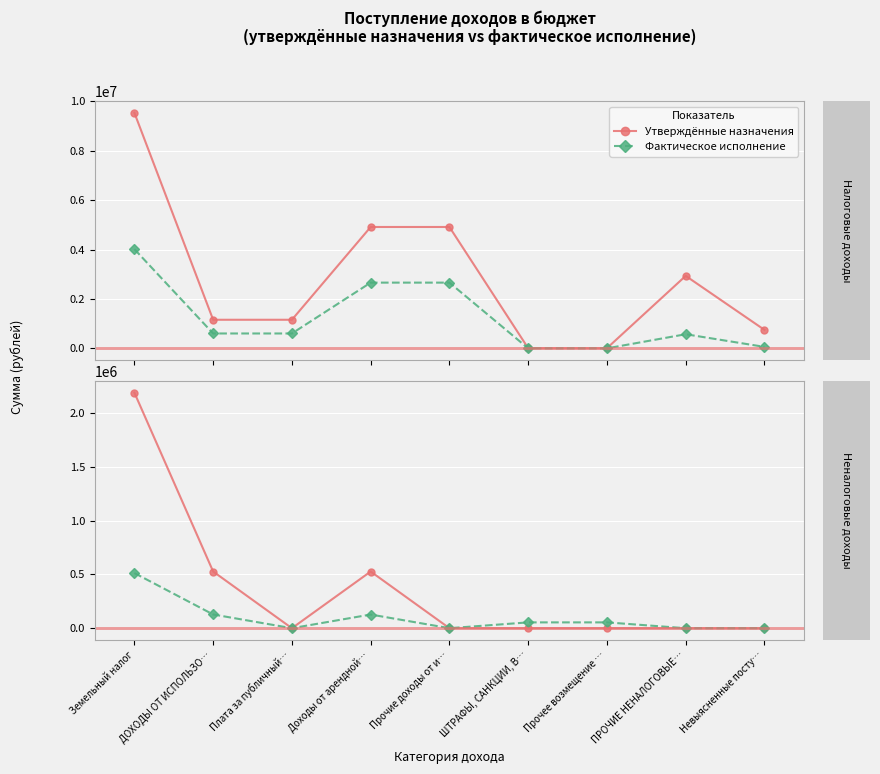

Where is the first local maximum for Фактическое исполнение?

Доходы от арендной…